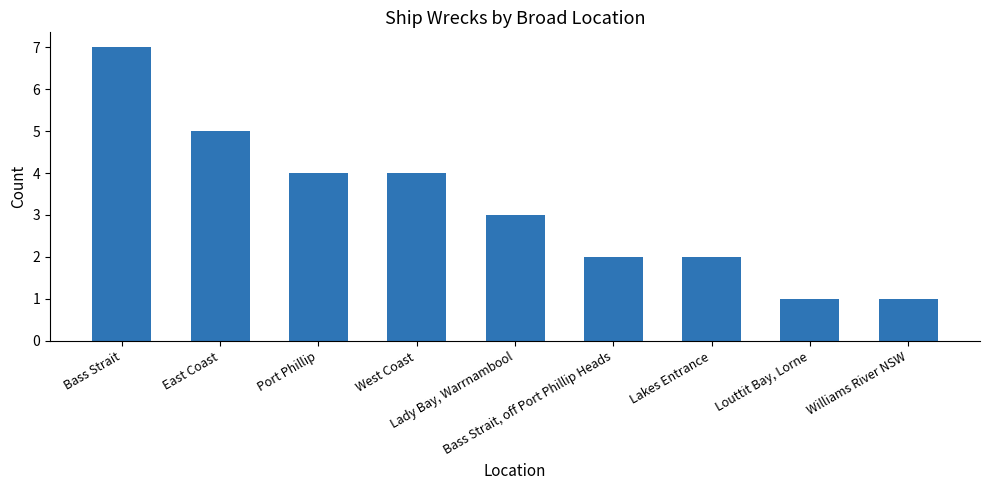

What is the sum of the values at Bass Strait, off Port Phillip Heads and Lady Bay, Warrnambool?

5